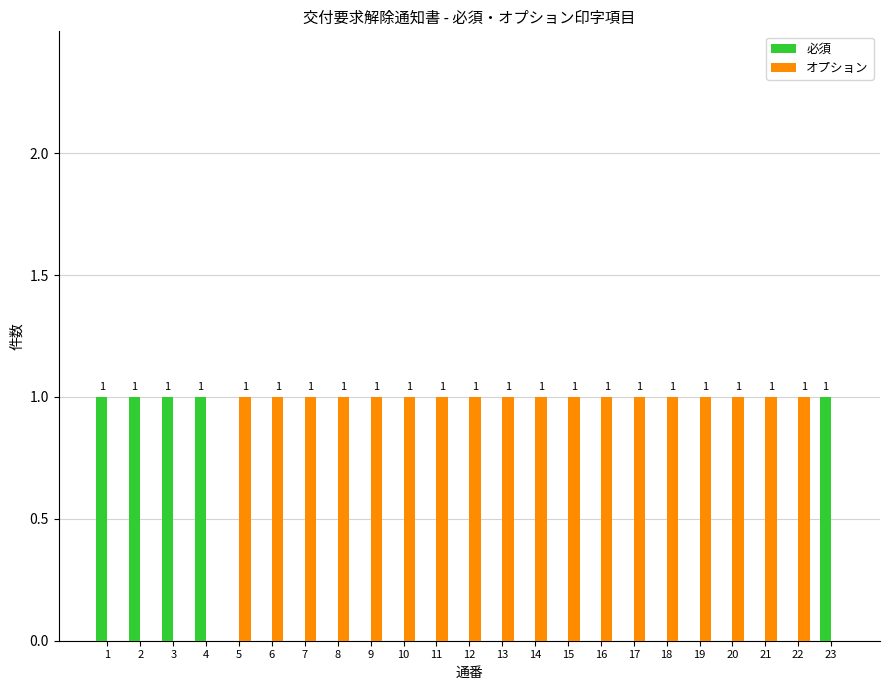

What is the sum of all 必須 values?

5